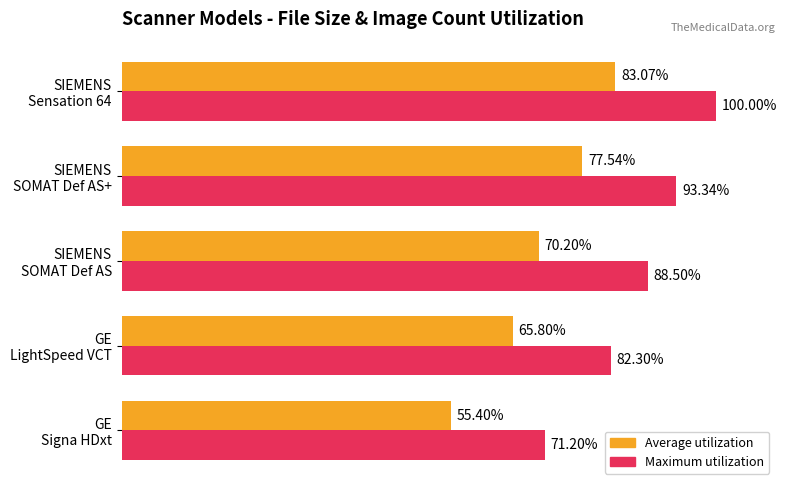

Which series has the largest range (max minus min)?

Maximum utilization